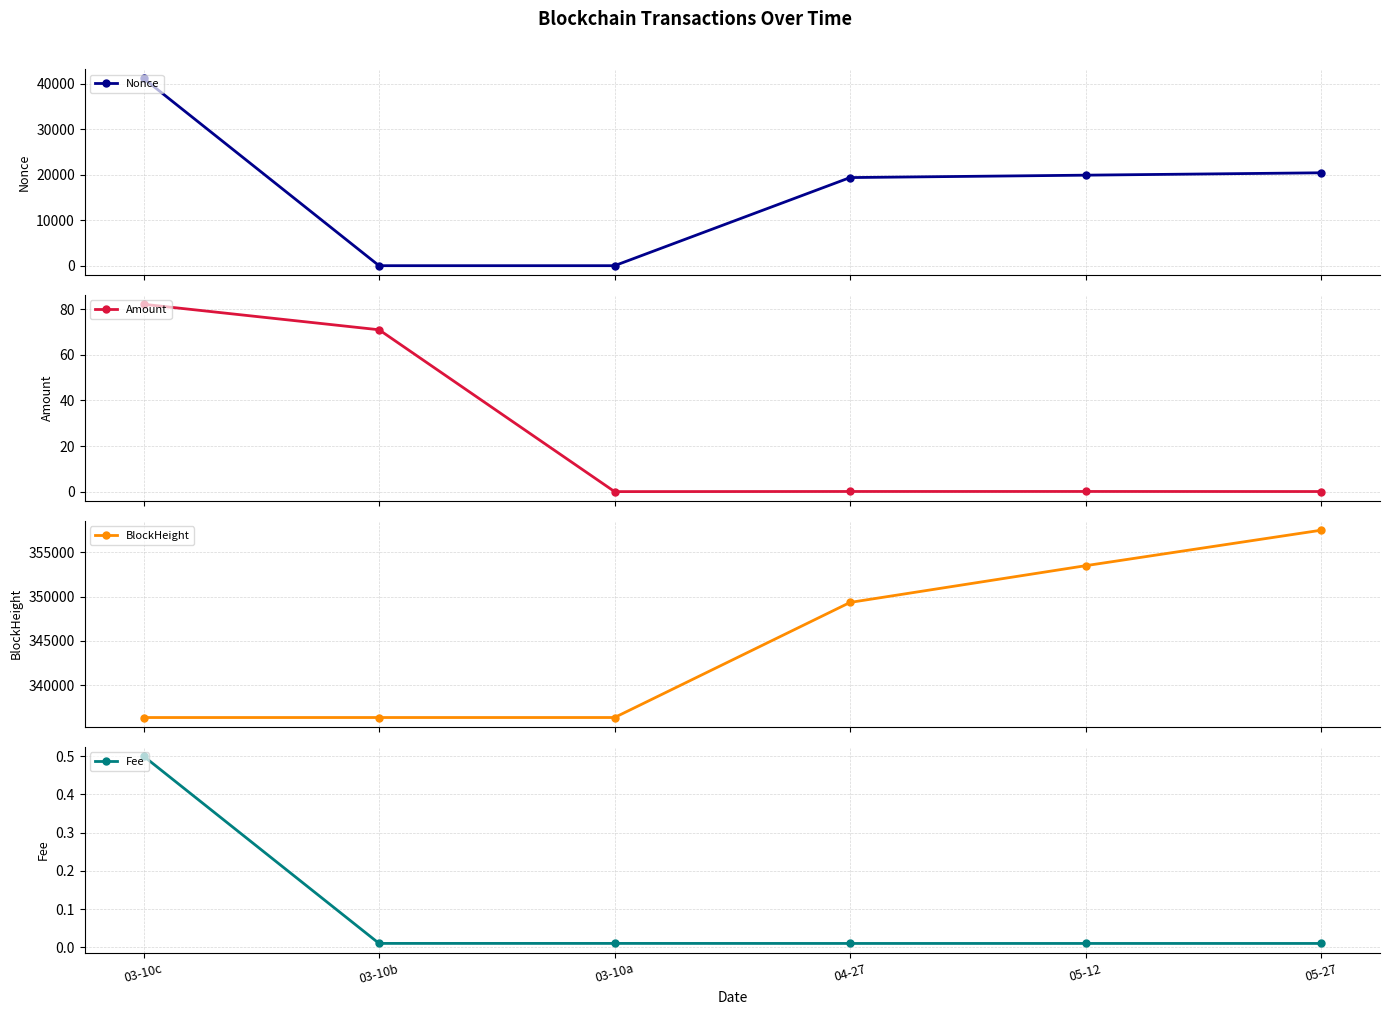

Which series has the largest total across all categories?

BlockHeight